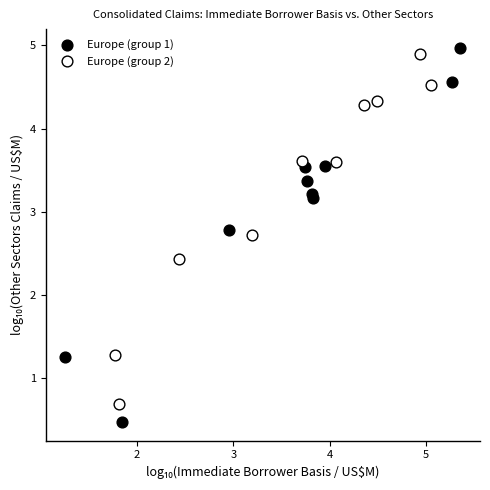

Which series contains the lowest Y value?

Europe (group 1)